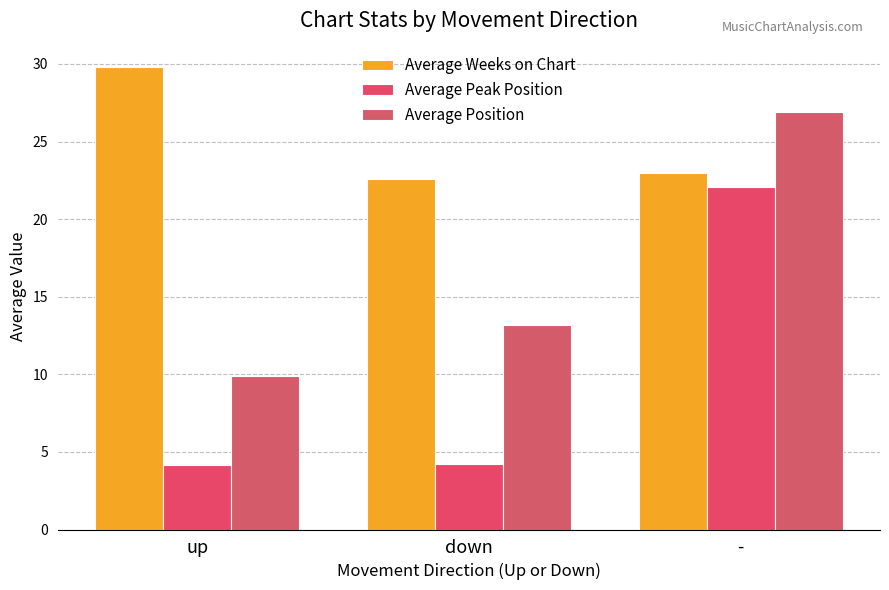

Is it true that Average Peak Position equals 6.5 at down?

False